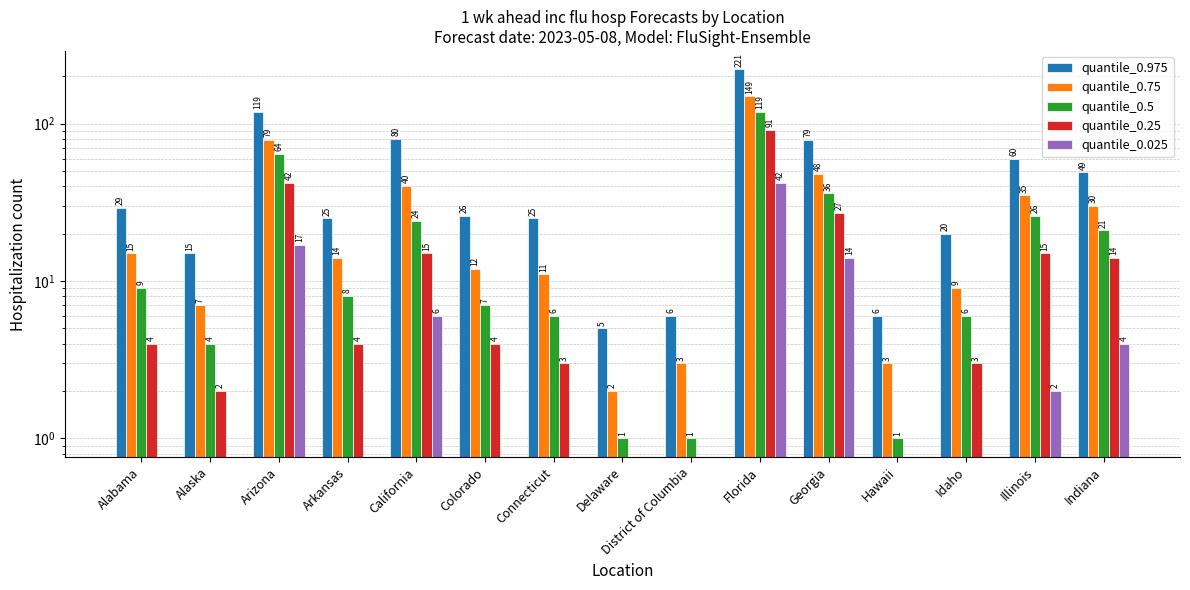

Which has a higher value, Colorado or Hawaii?

Colorado